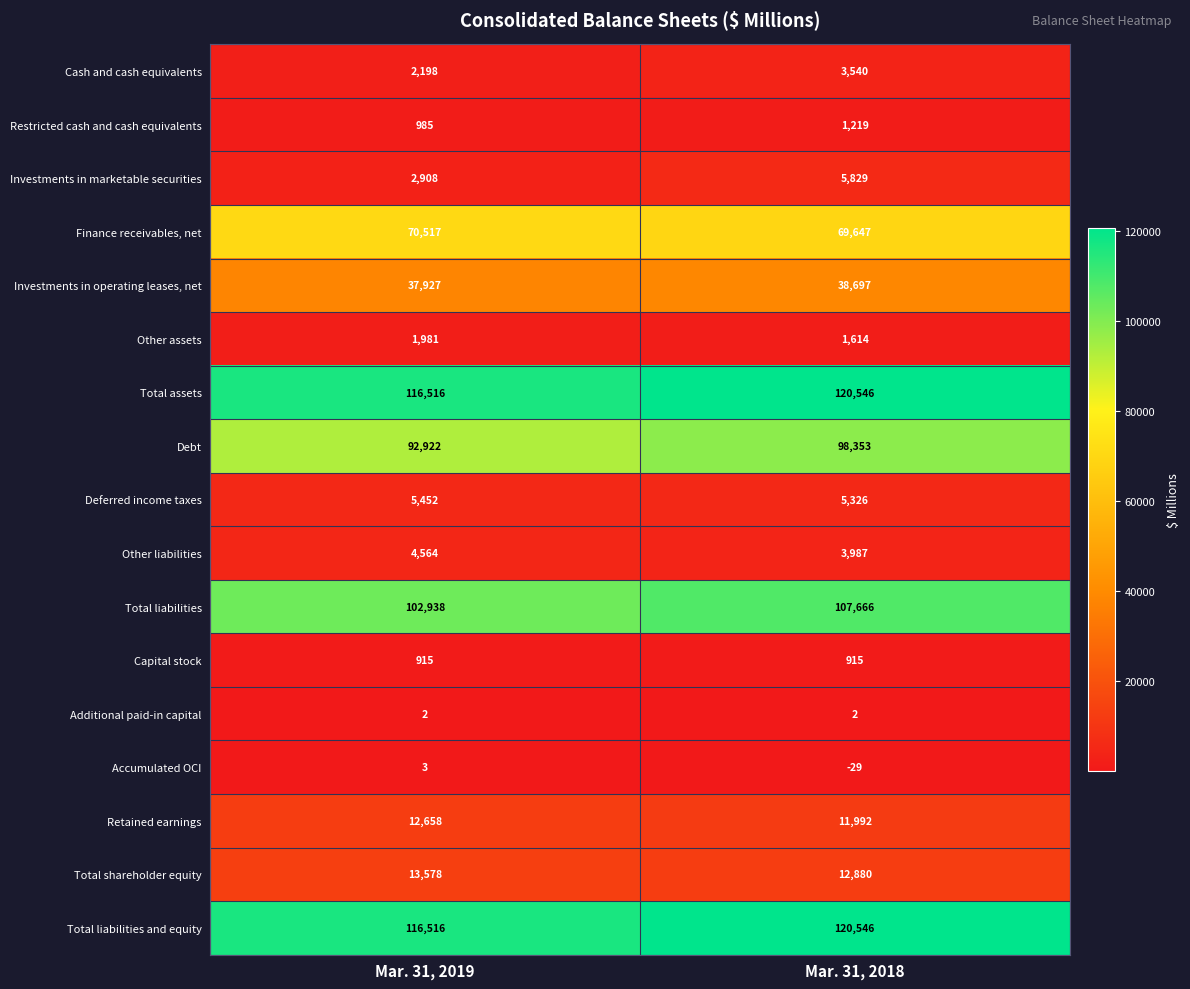

What is the difference between the highest and lowest values at Mar. 31, 2018?

120575